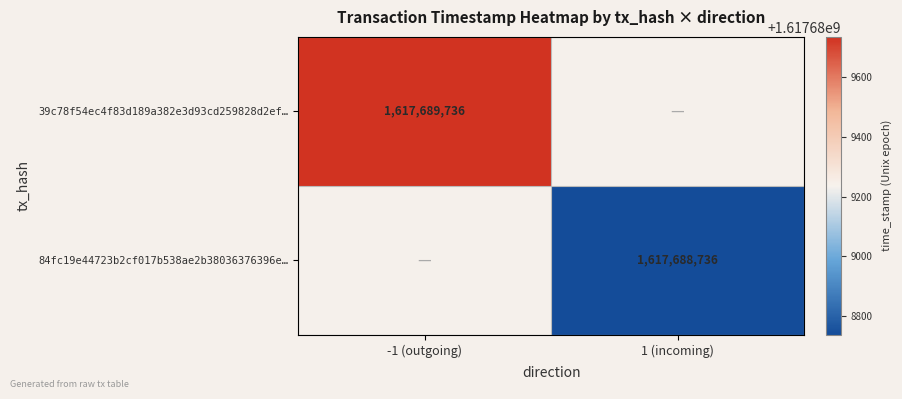

What value does the 84fc19e44723b2cf017b538ae2b38036376396e series have at time_stamp, to the nearest 100?

1617688700